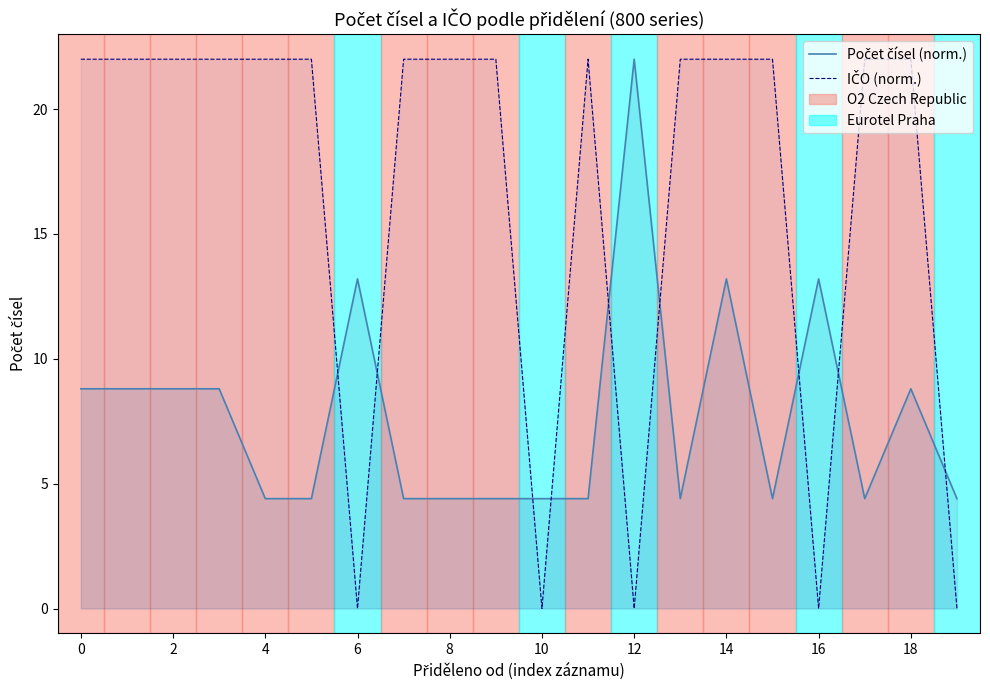

What is the label of the 19th point from the left?

18